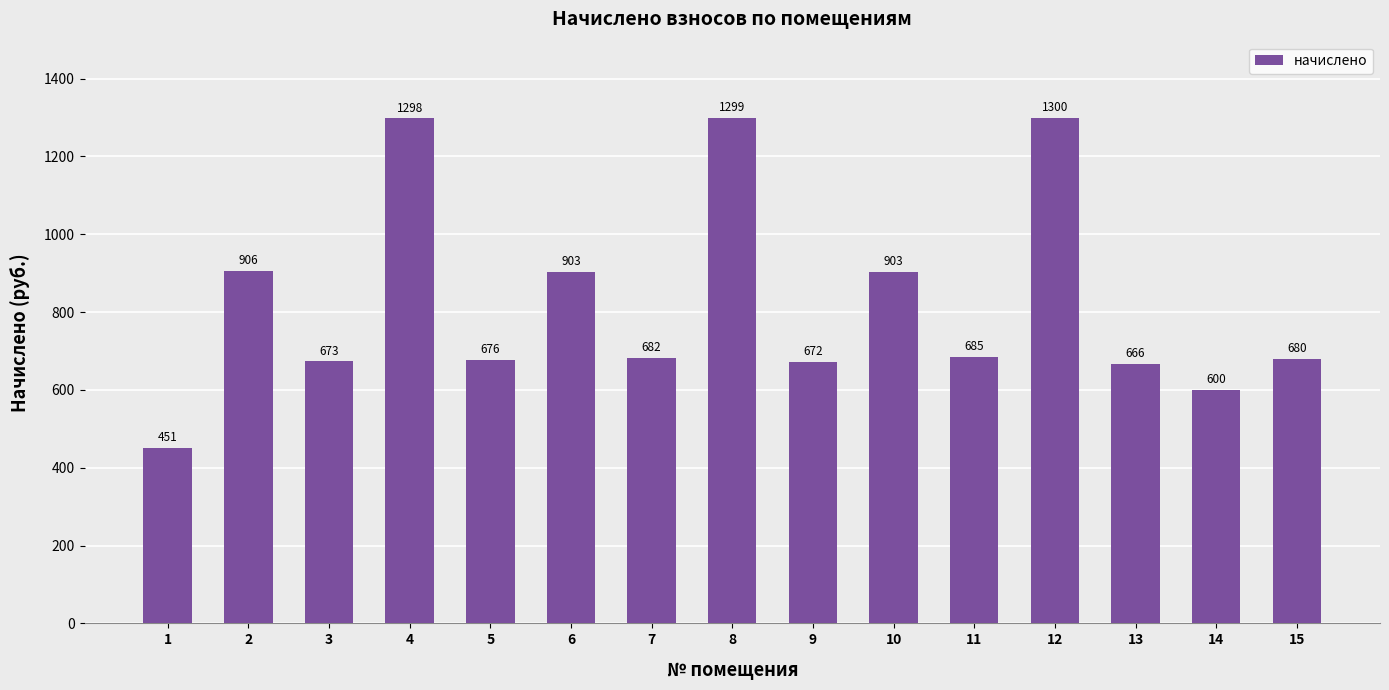

What is the ratio of the value at 7 to the value at 3?

1.0